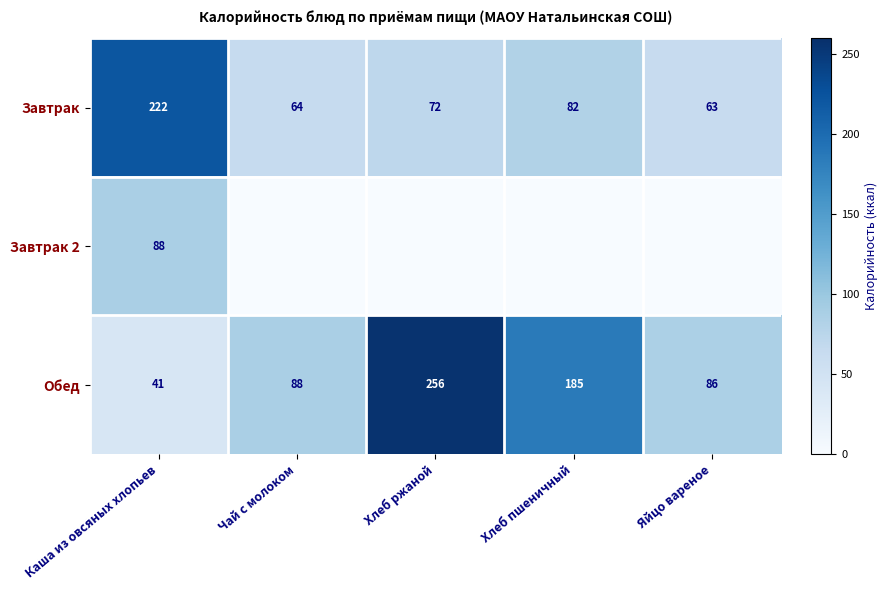

List the labels in order of Завтрак value, smallest first.

Яйцо вареное, Чай с молоком, Хлеб ржаной, Хлеб пшеничный, Каша из овсяных хлопьев